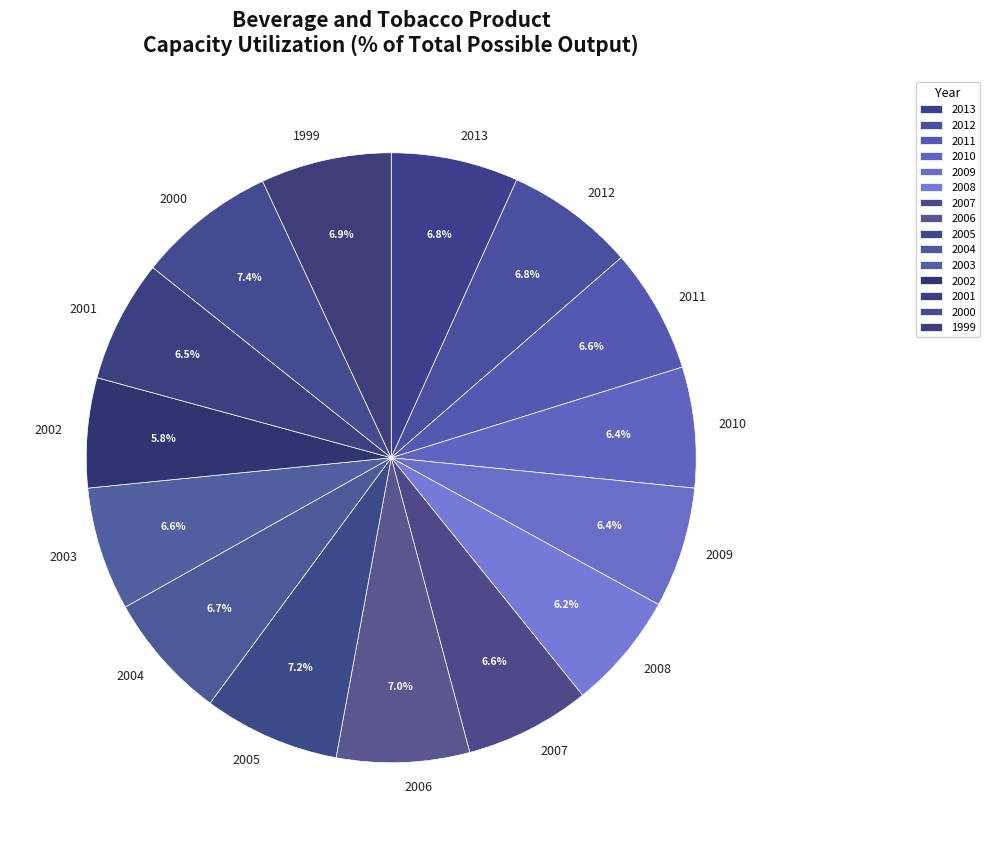

Approximately how many times larger is the value at 2002 compared to 2010?

0.9